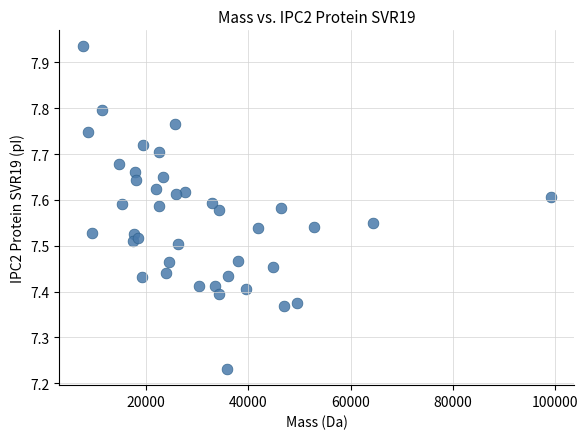

What is the range of X values (max minus min)?

91633.9